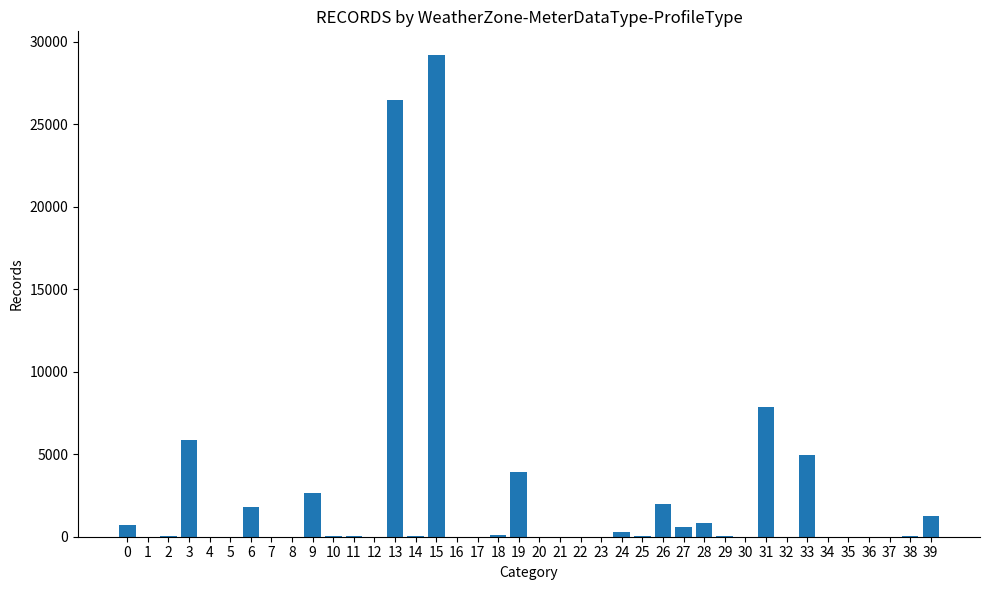

What is the greatest value displayed?

29170